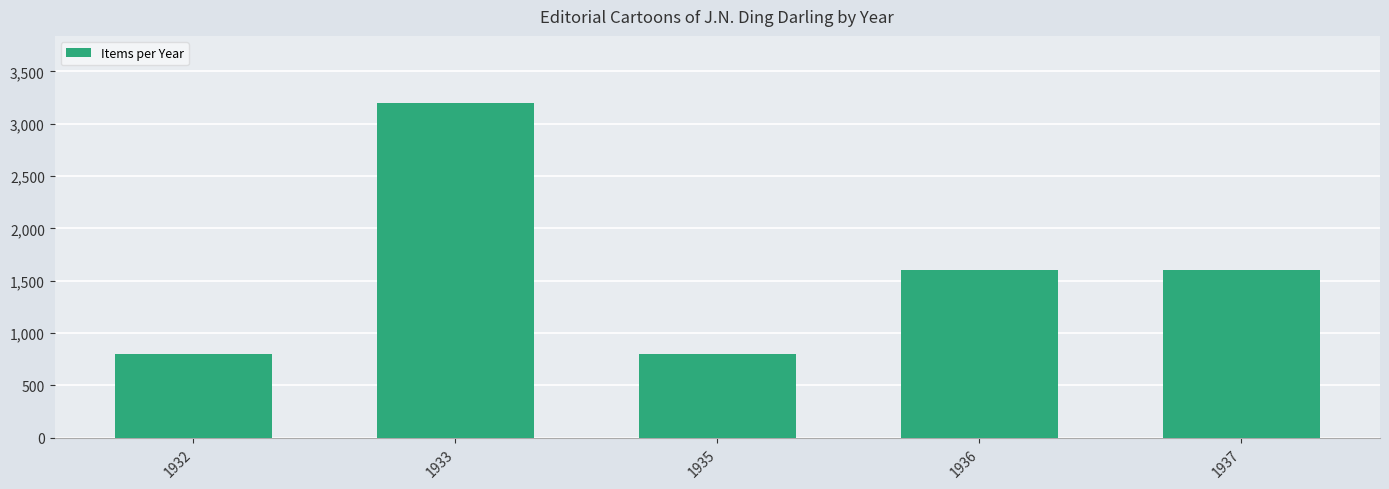

At which category does the chart reach its peak across all series?

1933